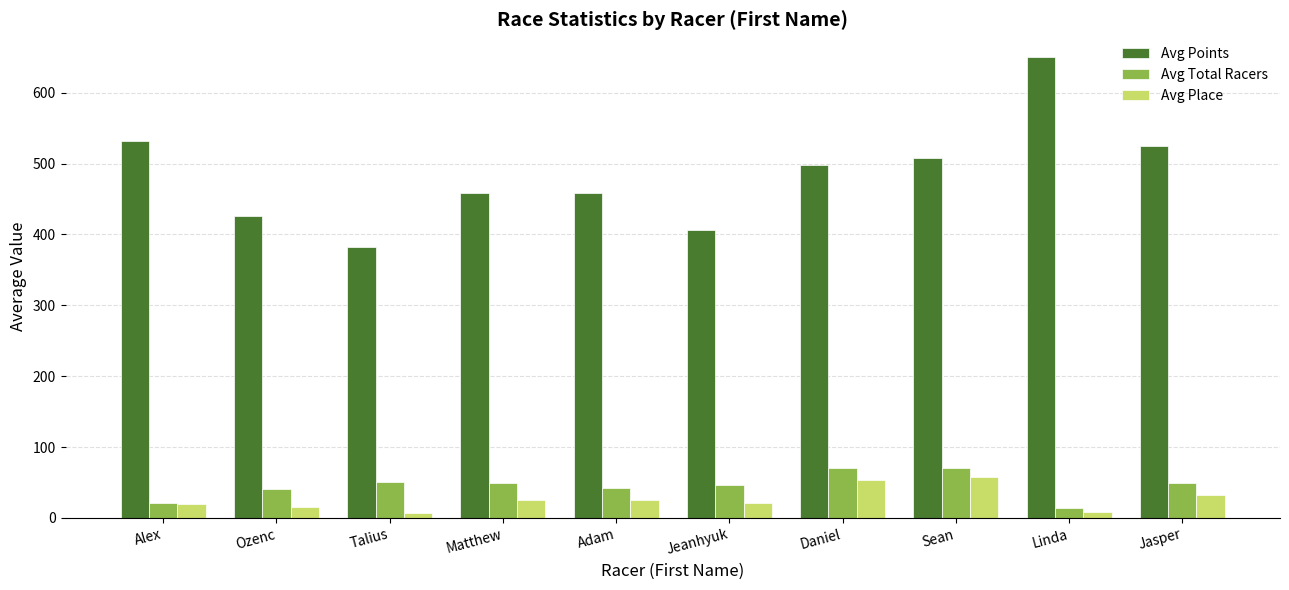

What is the difference between the Avg Place values at Sean and Linda?

49.0